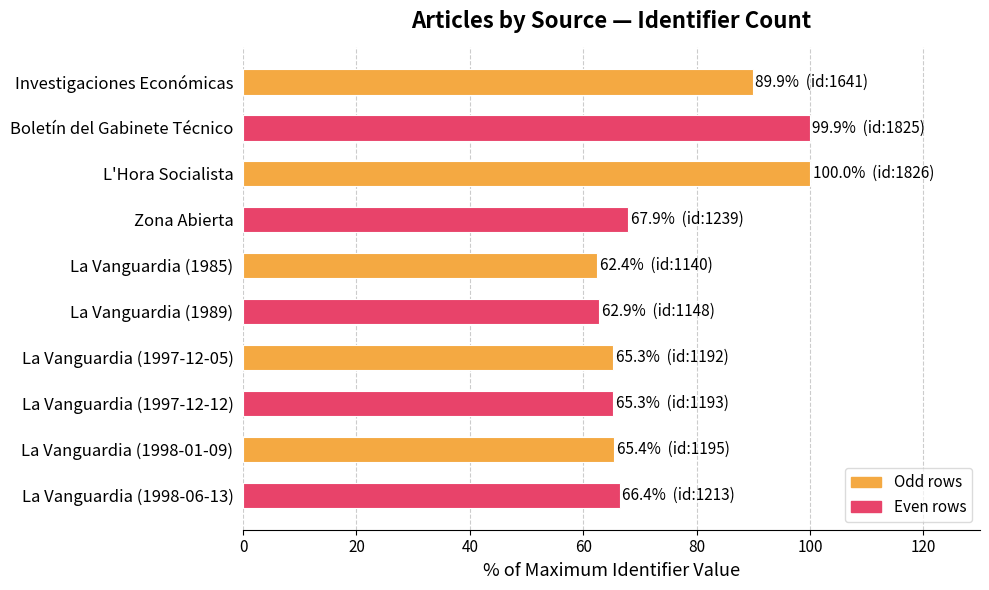

What is the label of the 10th bar from the top?

La Vanguardia (1998-06-13)